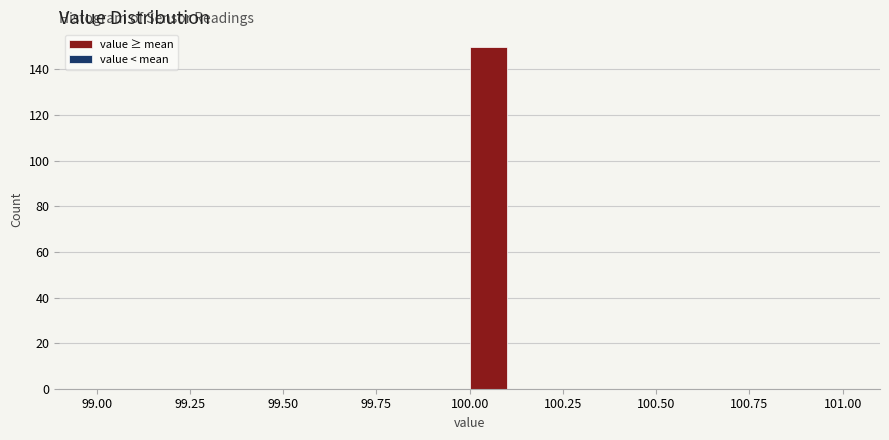

Around what value on the x-axis is the tallest bar? Give the approximate position of its centre, as read against the axis.

100.05